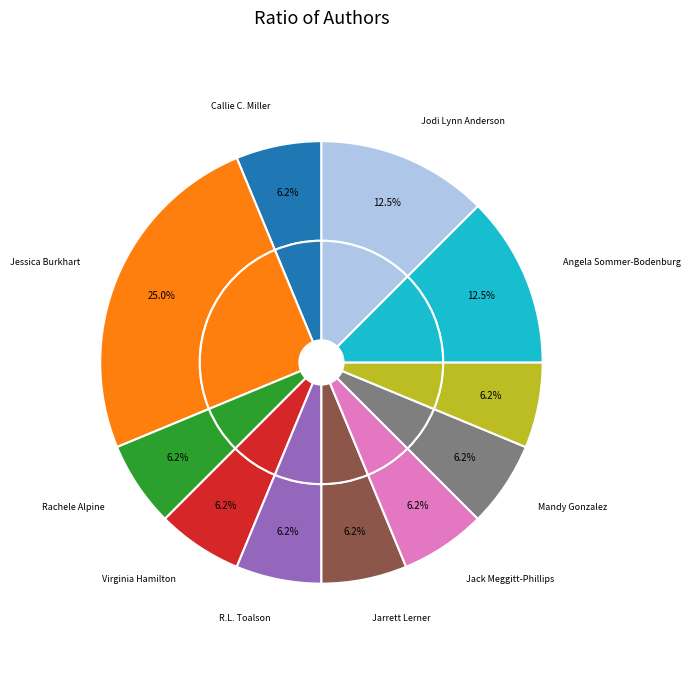

How many segments does this pie chart have?

11